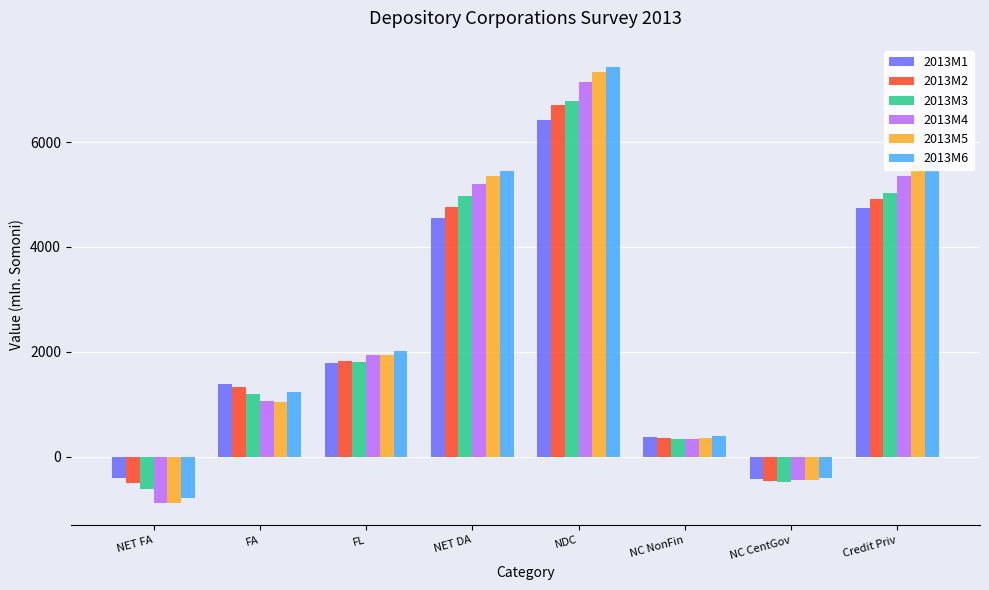

What is the maximum value shown in the chart?

7437.9